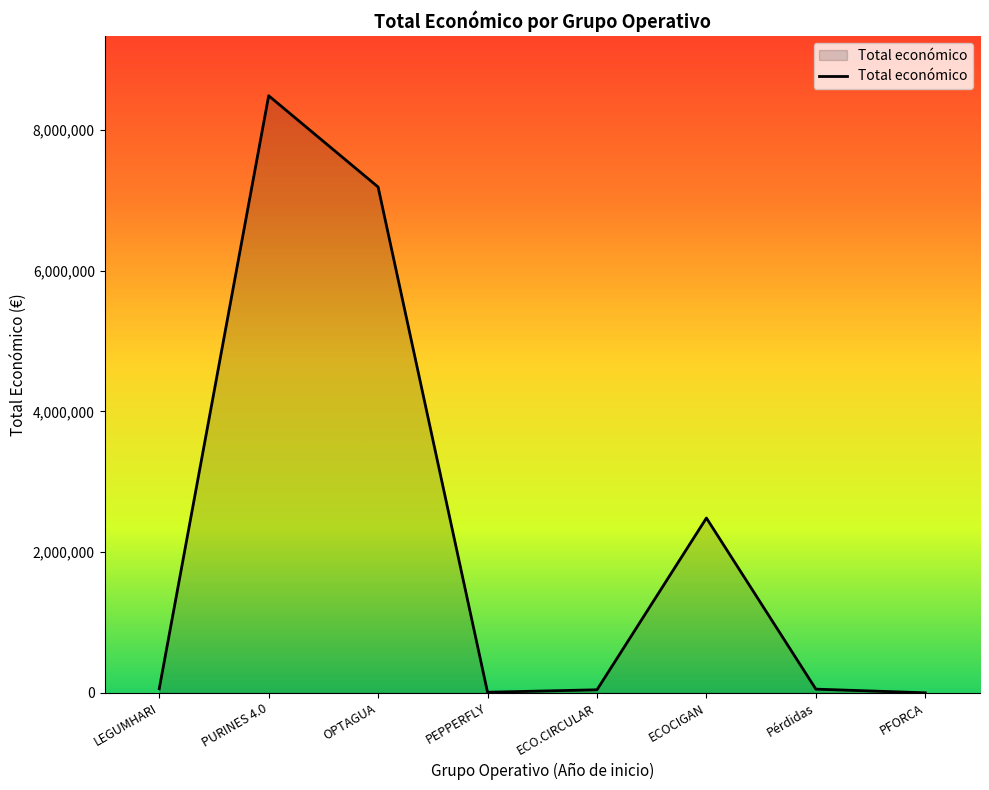

The chart shows a value of 8484999 at PURINES 4.0. True or false?

True